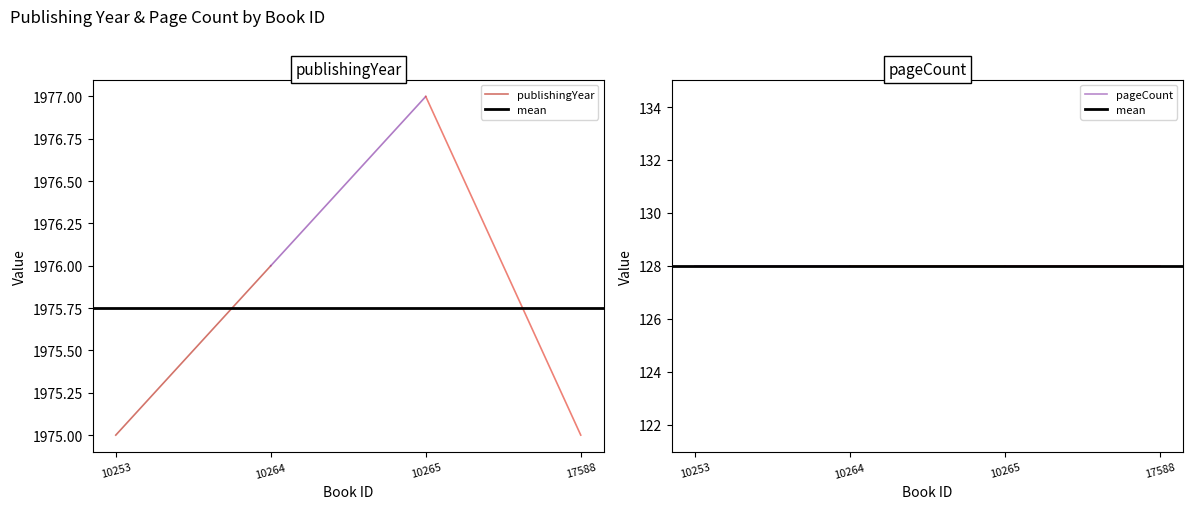

Rank the series at 10253 from lowest to highest value.

mean, pageCount, publishingYear